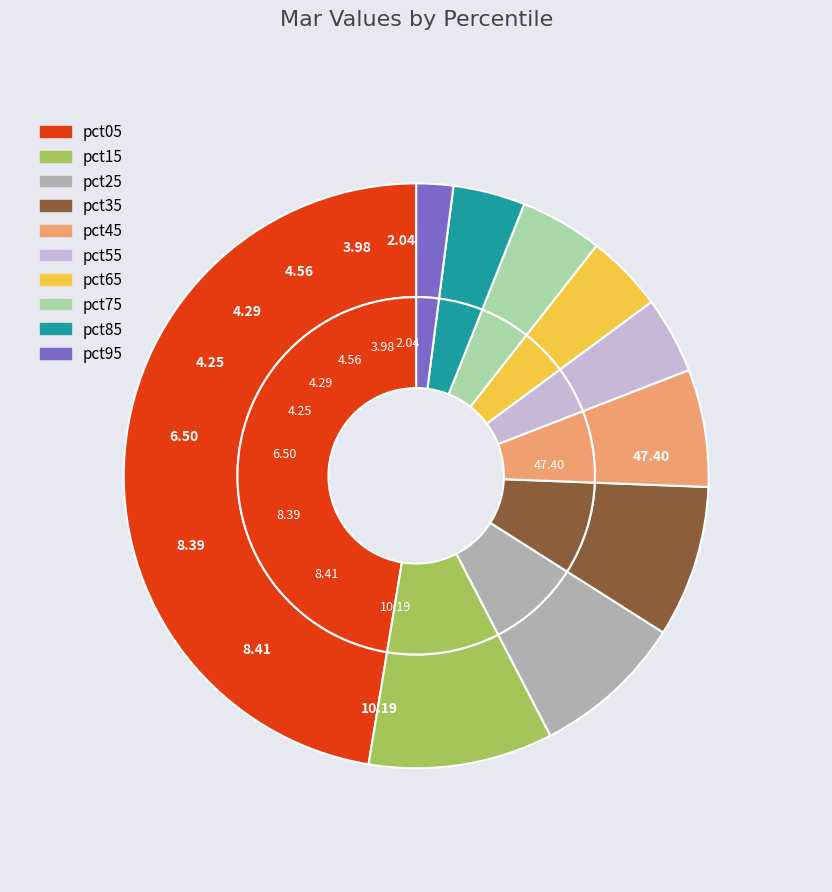

What is the change in value from pct15 to pct55?

-0.2